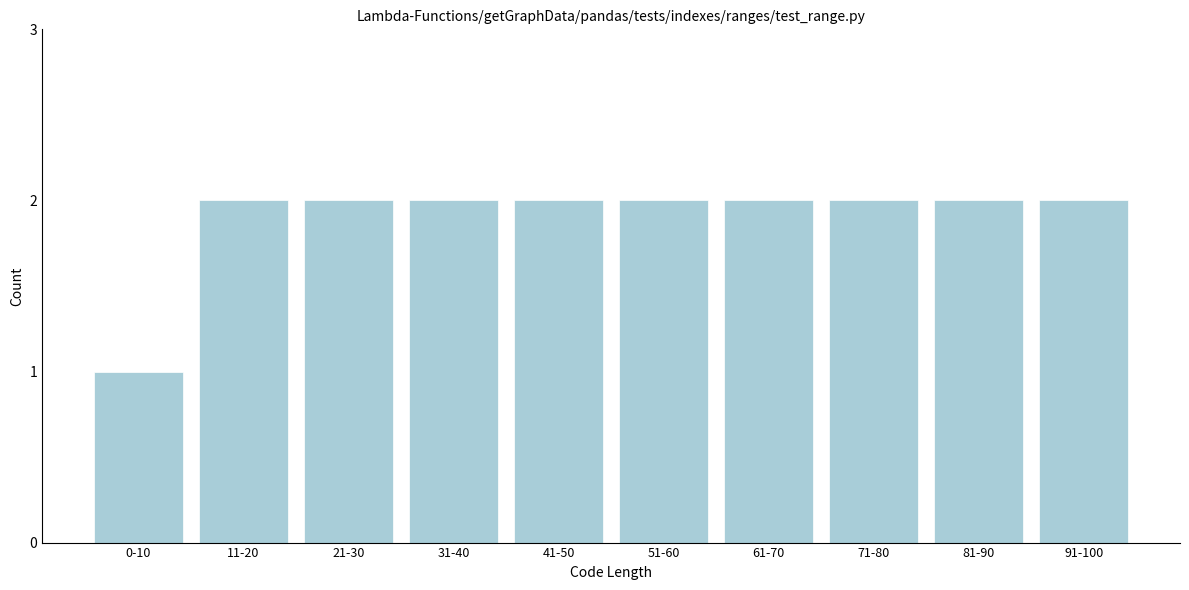

Reading right to left, extract all data points from this chart.

2	2	2	2	2	2	2	2	2	1